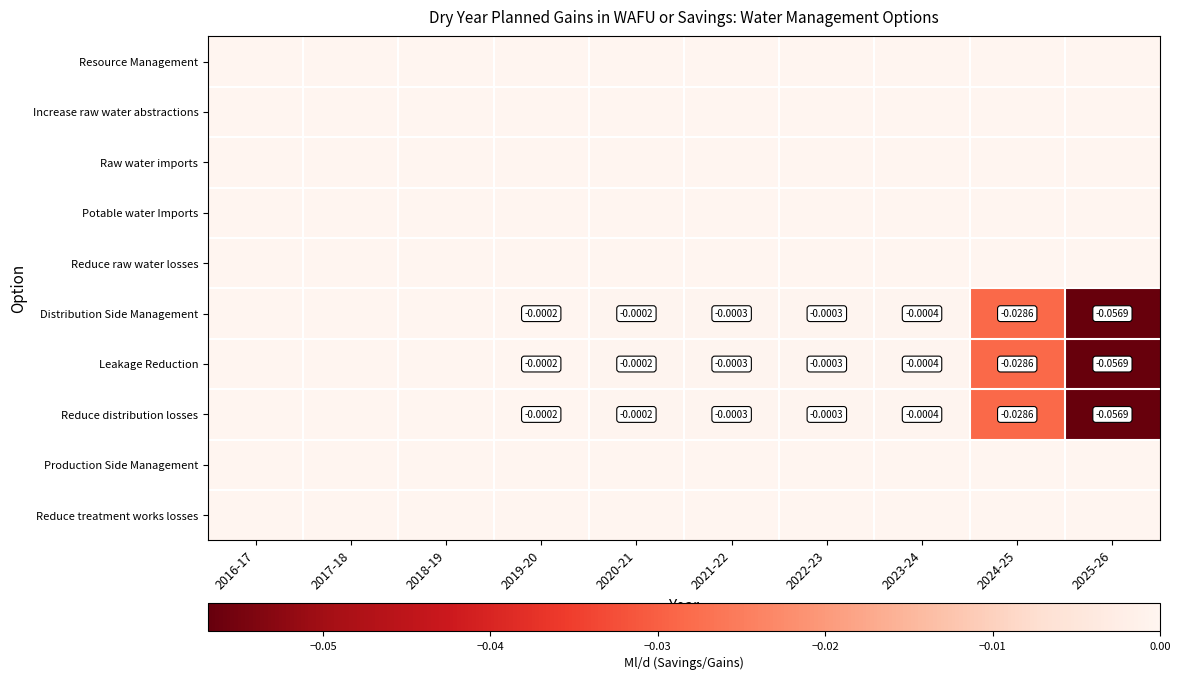

List the series in order of their peak value, highest first.

Resource Management, Increase raw water abstractions, Raw water imports, Potable water Imports, Reduce raw water losses, Distribution Side Management, Leakage Reduction, Reduce distribution losses, Production Side Management, Reduce treatment works losses